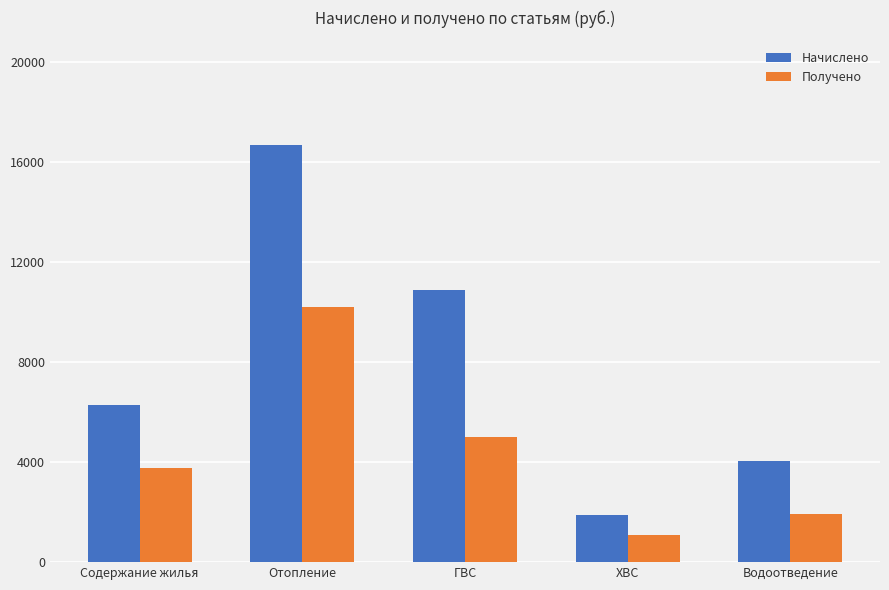

Rank the series by their maximum value, from highest to lowest.

Начислено, Получено